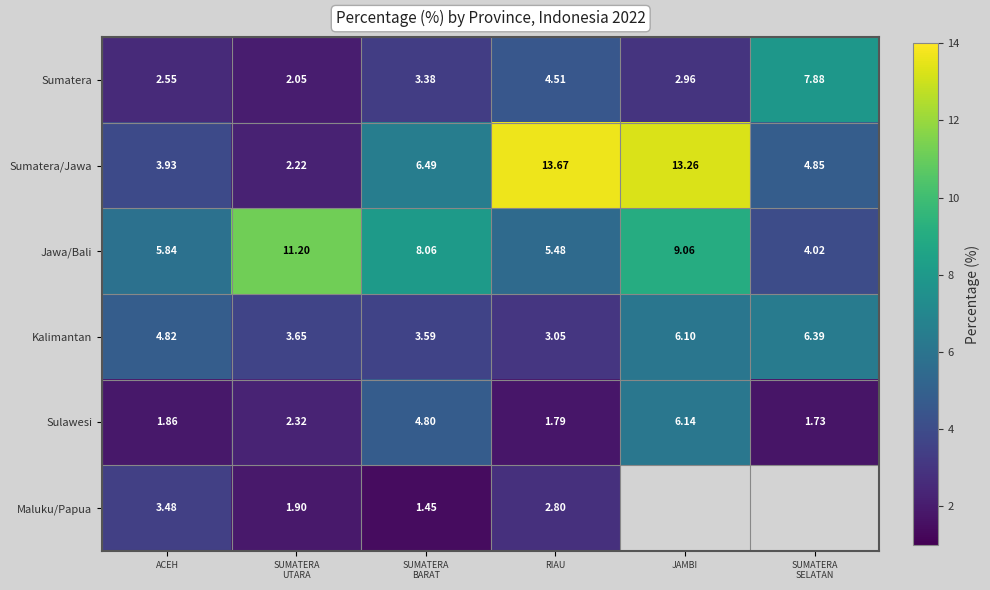

What is the average value of the Sumatera/Jawa series?

7.4